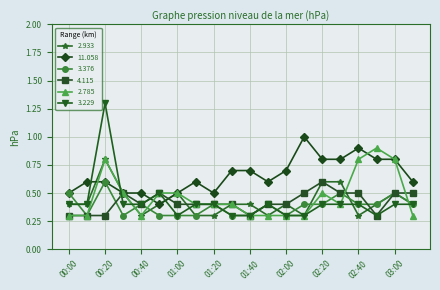

What is the greatest value displayed?

1.3